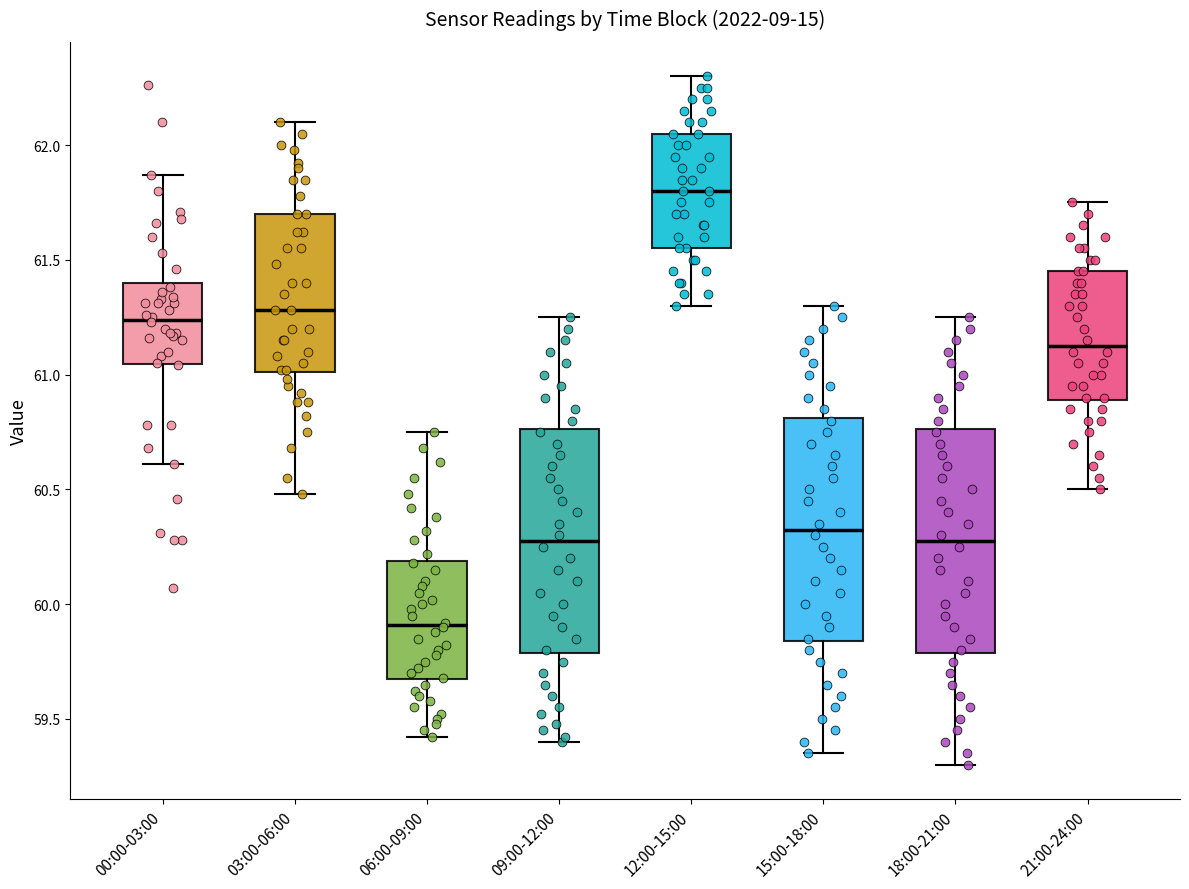

Reading left to right, read every box against the y-axis: the position of its median line, the range the box covers, and the ends of its whiskers. The values are not printed on the chart, so give them approximately, as read against the axis.

00:00-03:00: median 61.25, box 61.05 to 61.40, whiskers 60.60 to 61.85
03:00-06:00: median 61.30, box 61.00 to 61.70, whiskers 60.50 to 62.10
06:00-09:00: median 59.90, box 59.65 to 60.20, whiskers 59.40 to 60.75
09:00-12:00: median 60.30, box 59.80 to 60.75, whiskers 59.40 to 61.25
12:00-15:00: median 61.80, box 61.55 to 62.05, whiskers 61.30 to 62.30
15:00-18:00: median 60.35, box 59.85 to 60.80, whiskers 59.35 to 61.30
18:00-21:00: median 60.30, box 59.80 to 60.75, whiskers 59.30 to 61.25
21:00-24:00: median 61.15, box 60.90 to 61.45, whiskers 60.50 to 61.75